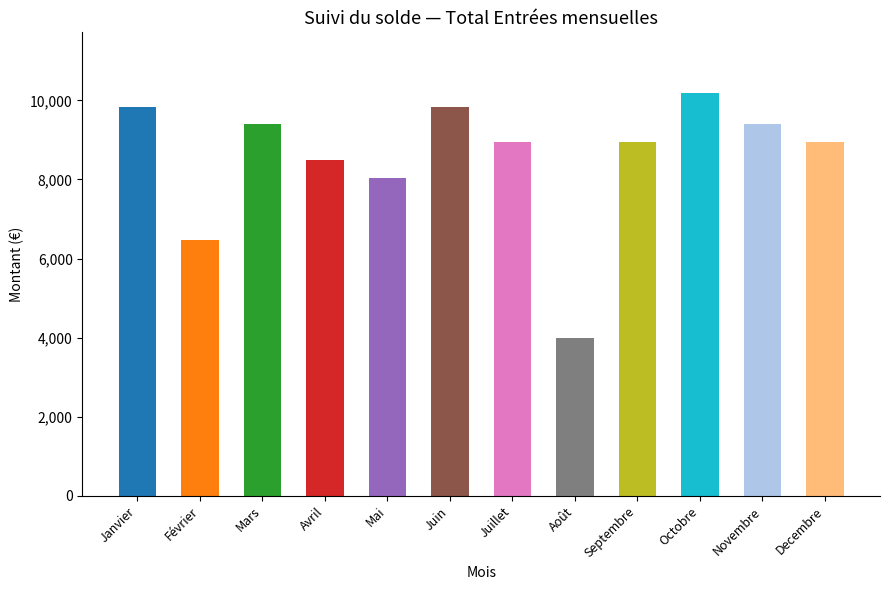

How many bars are there in total?

12